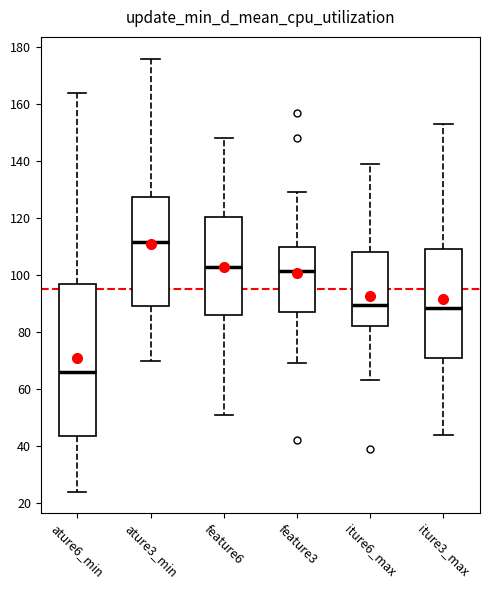

Which box is the tallest, from its lower edge to its upper edge?

ature6_min